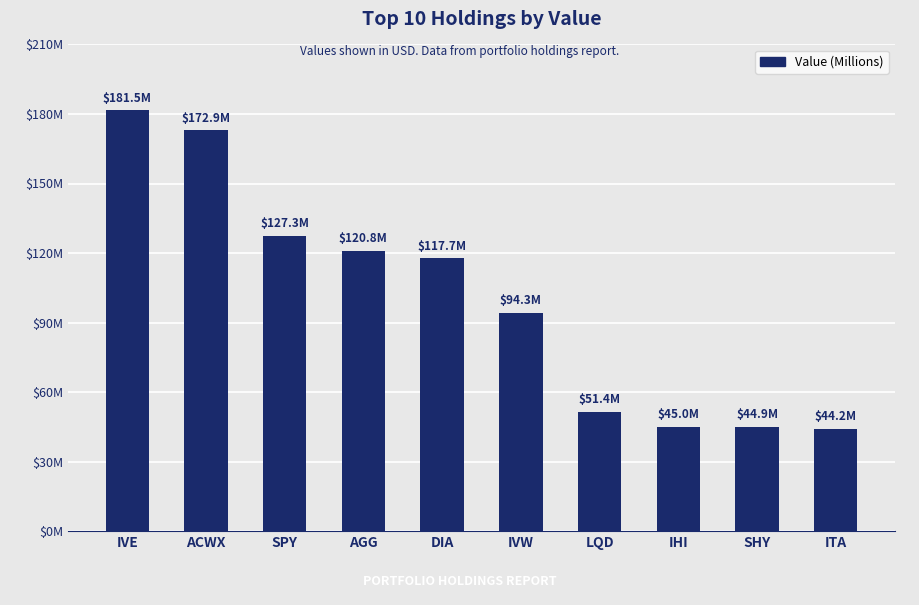

Where is the data nearest to the value 112892500?

DIA